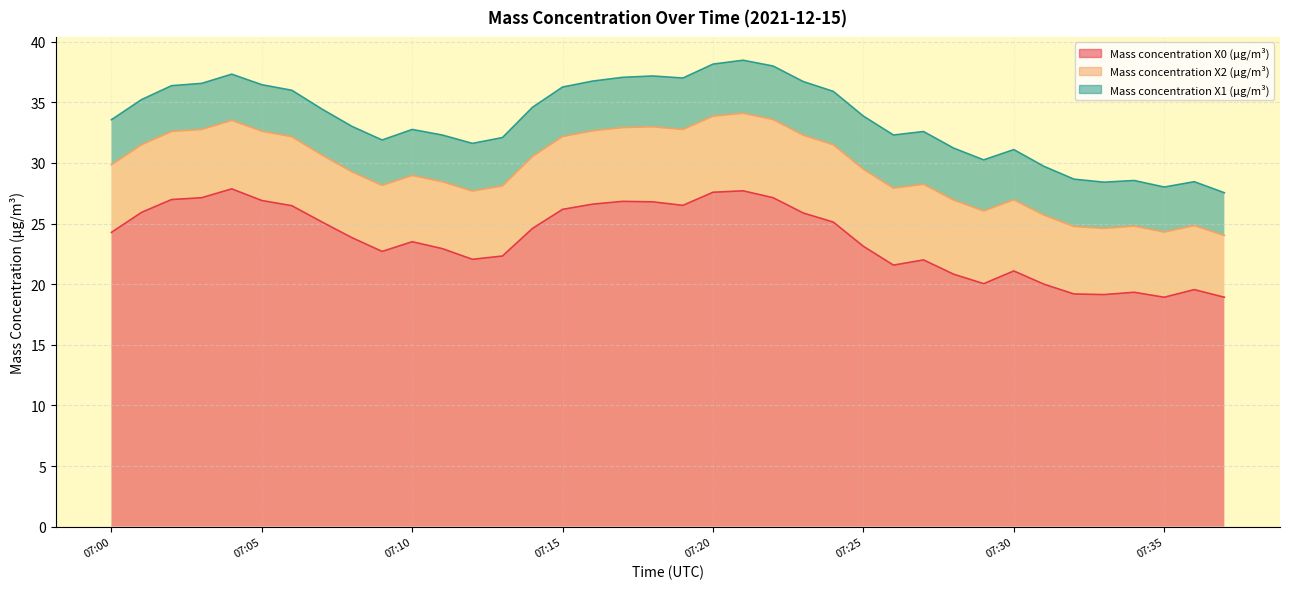

What is the value of the Mass concentration X2 (μg/m³) point at the 20th from the left?

6.3